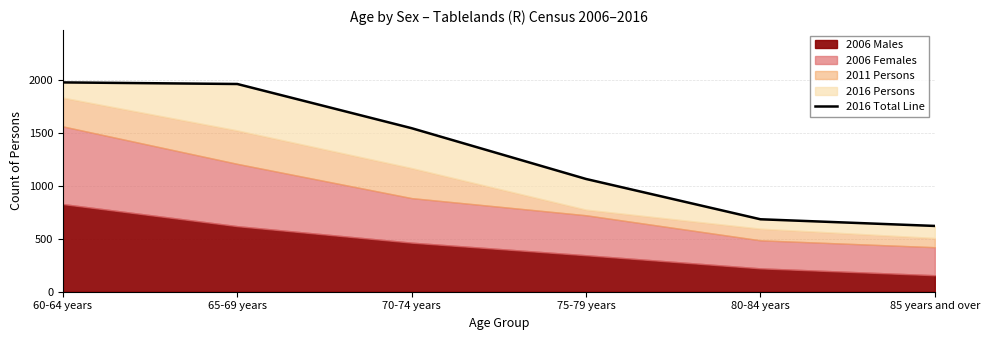

Rank the categories by value from highest to lowest.

60-64 years, 65-69 years, 70-74 years, 75-79 years, 80-84 years, 85 years and over